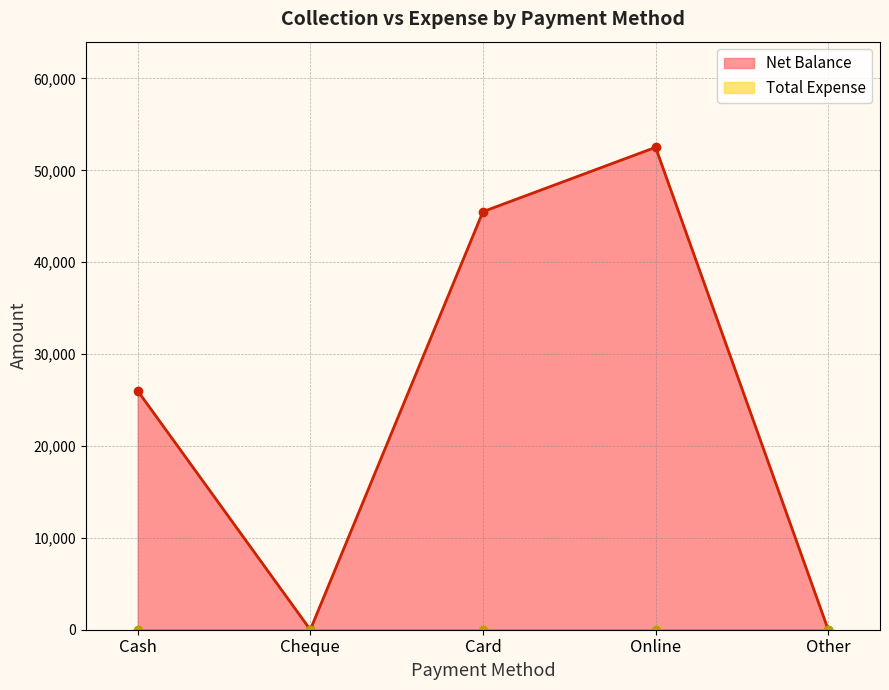

True or false: the data has more than 0 interior local peaks.

True